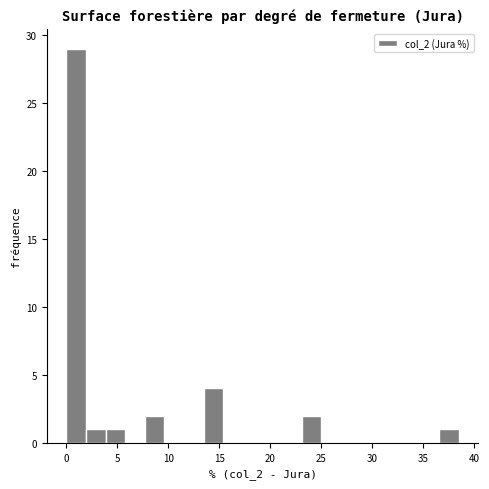

Read against the x-axis, roughly where is the centre of the tallest bar?

1.0